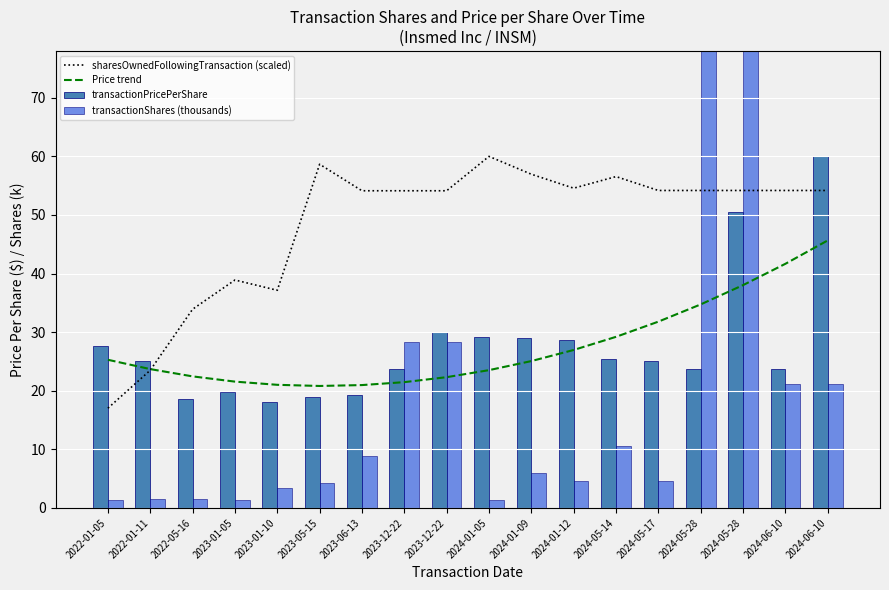

At 2023-06-13, list the series in order from smallest to largest.

transactionShares (thousands), transactionPricePerShare, Price trend, sharesOwnedFollowingTransaction (scaled)